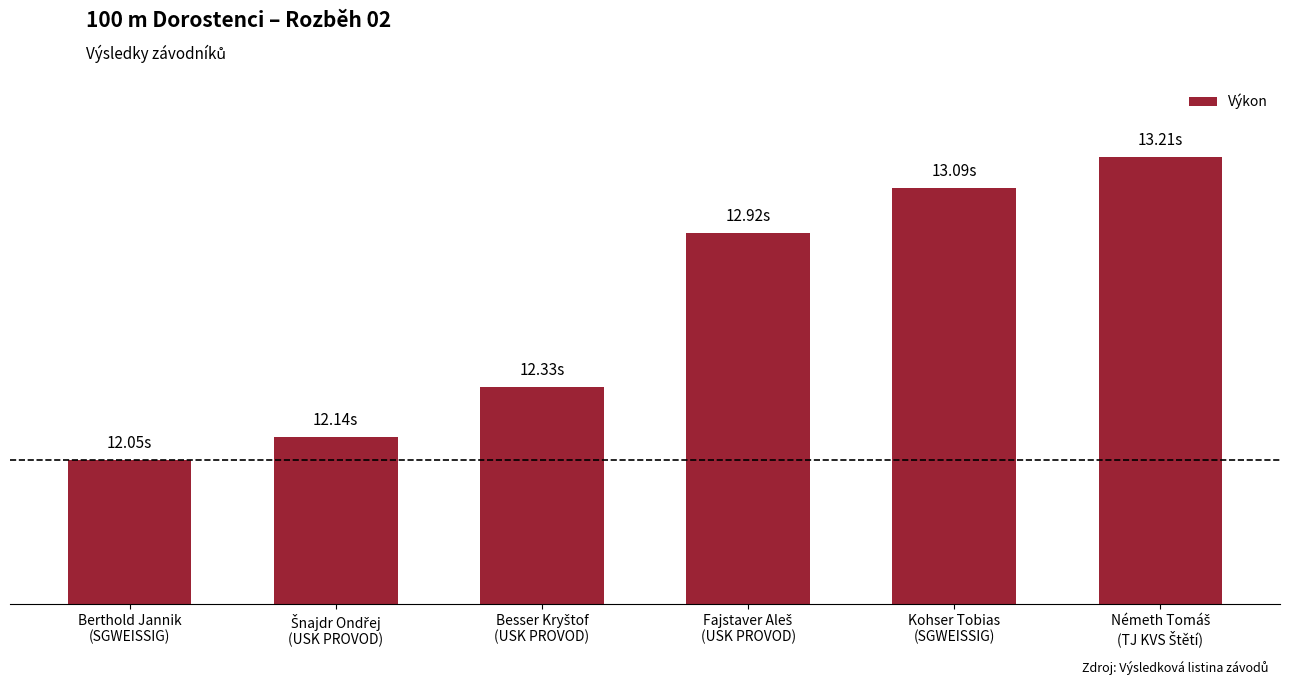

The value at Besser Kryštof
(USK PROVOD) is 19.9. True or false?

False